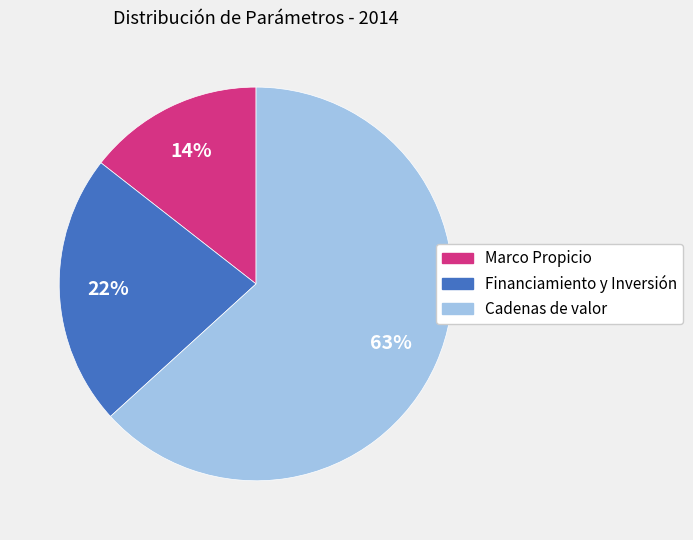

Do Financiamiento y Inversión and Marco Propicio together represent more than half of the pie?

No